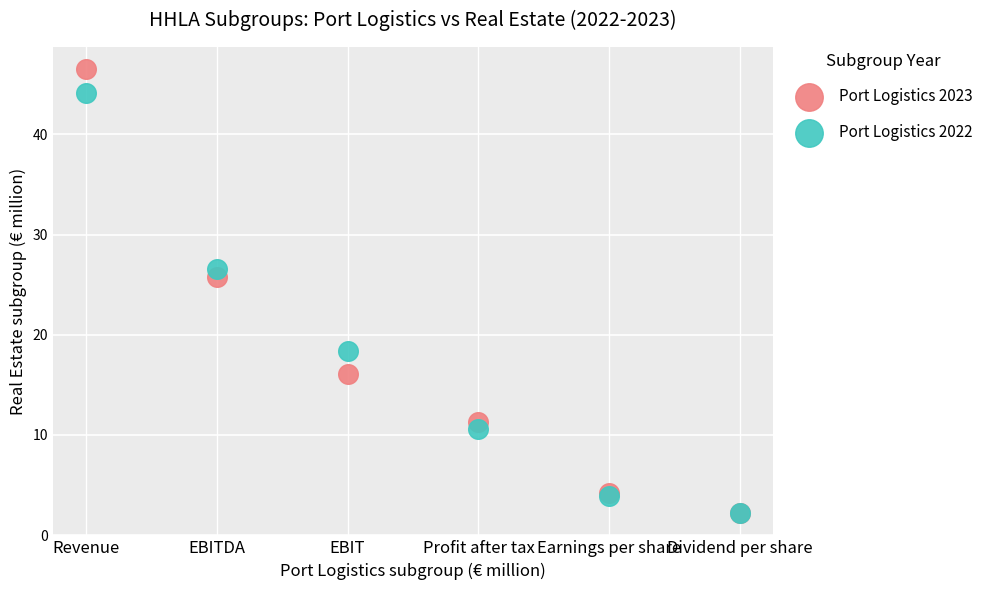

In the Port Logistics 2023 series, what Y value is closest to 24?

25.8